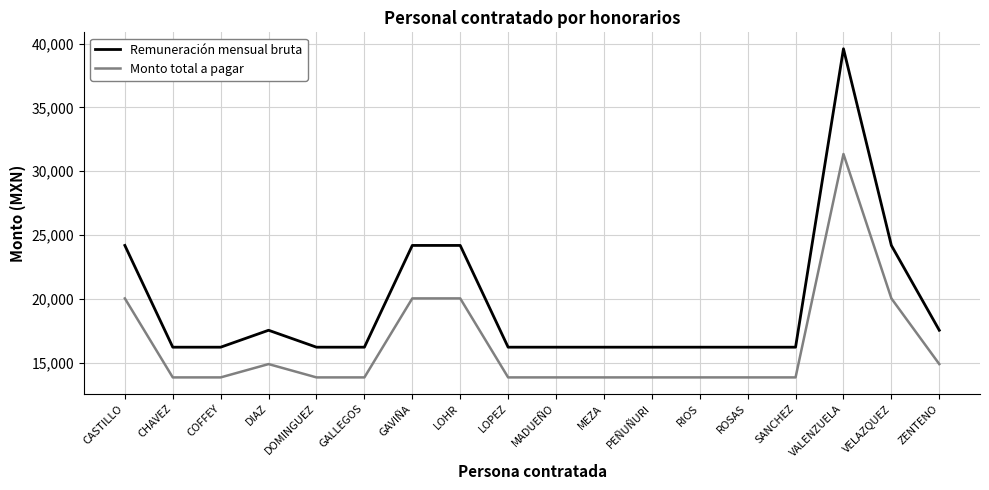

Rank the series by their maximum value, from lowest to highest.

Monto total a pagar, Remuneración mensual bruta